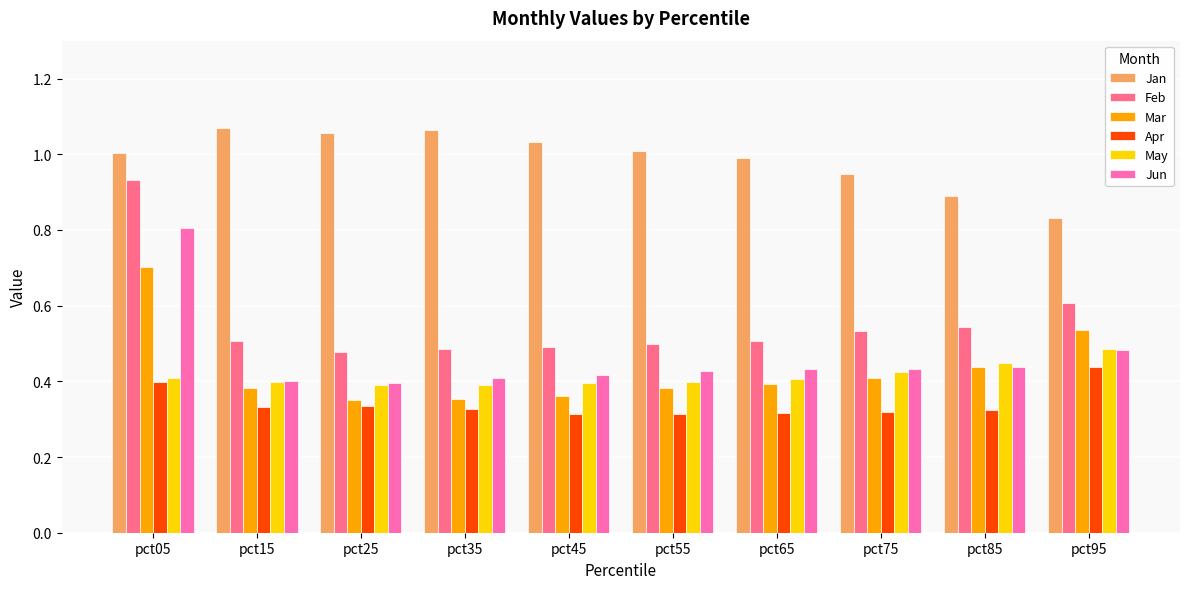

Where is Jan nearest to the value 0?

pct95